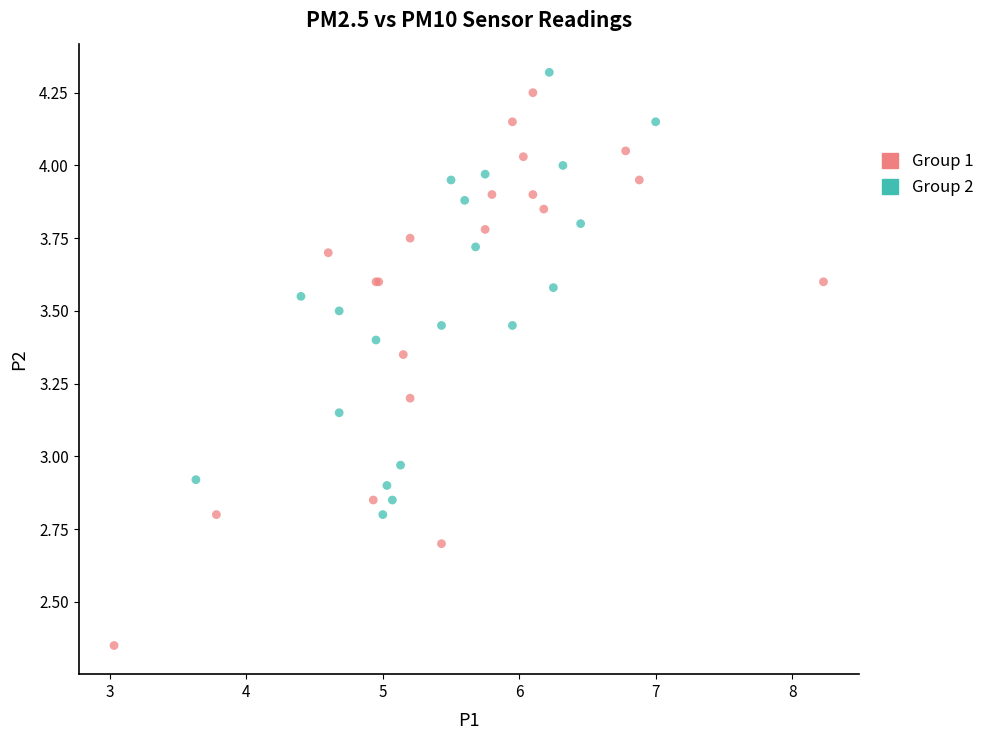

Which series has the widest spread of Y values?

Group 1